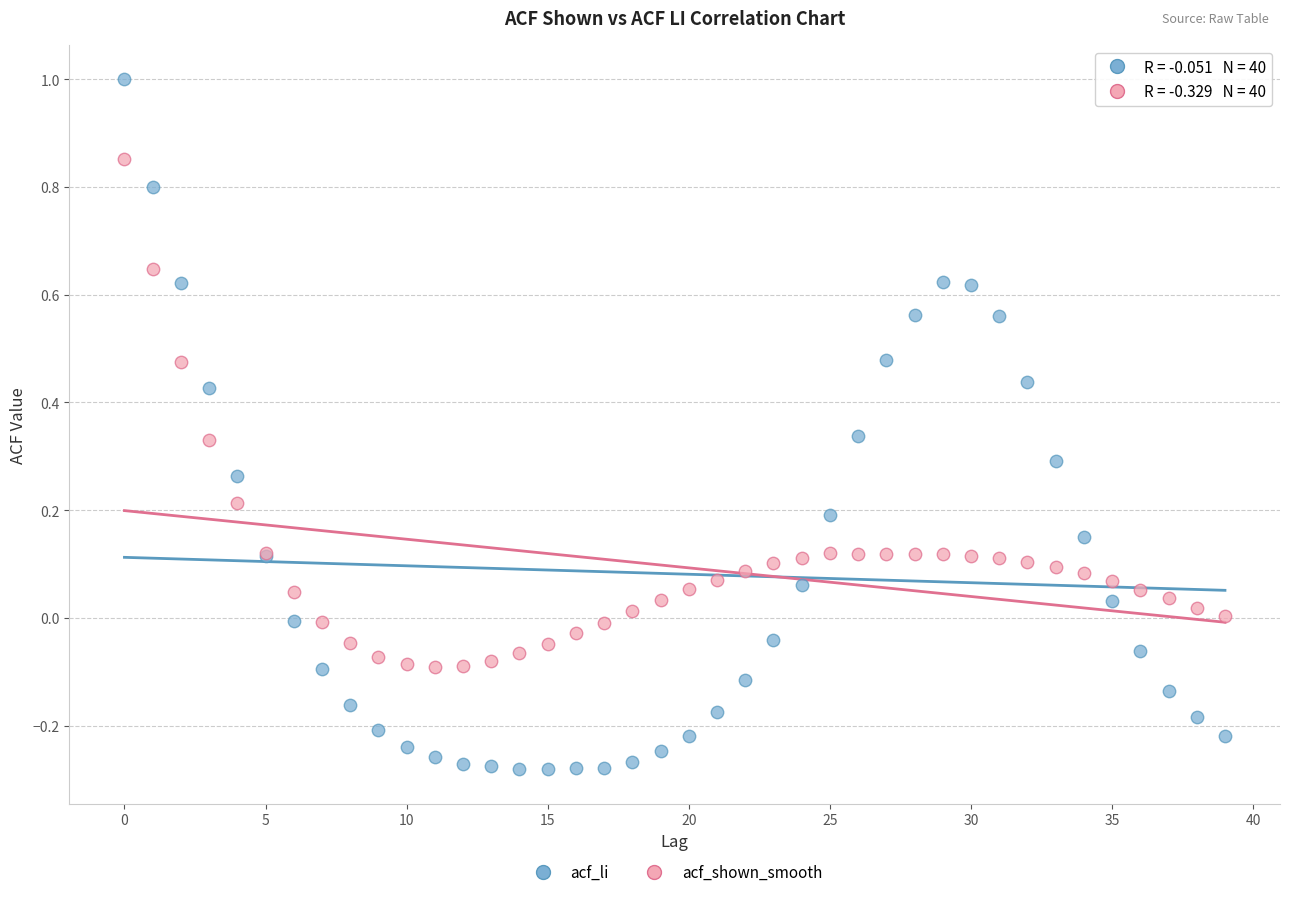

Which series contains the lowest Y value?

acf_li